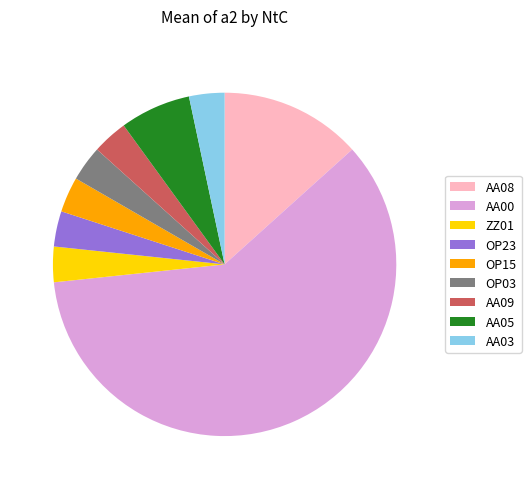

Which has a higher value, AA00 or OP23?

AA00